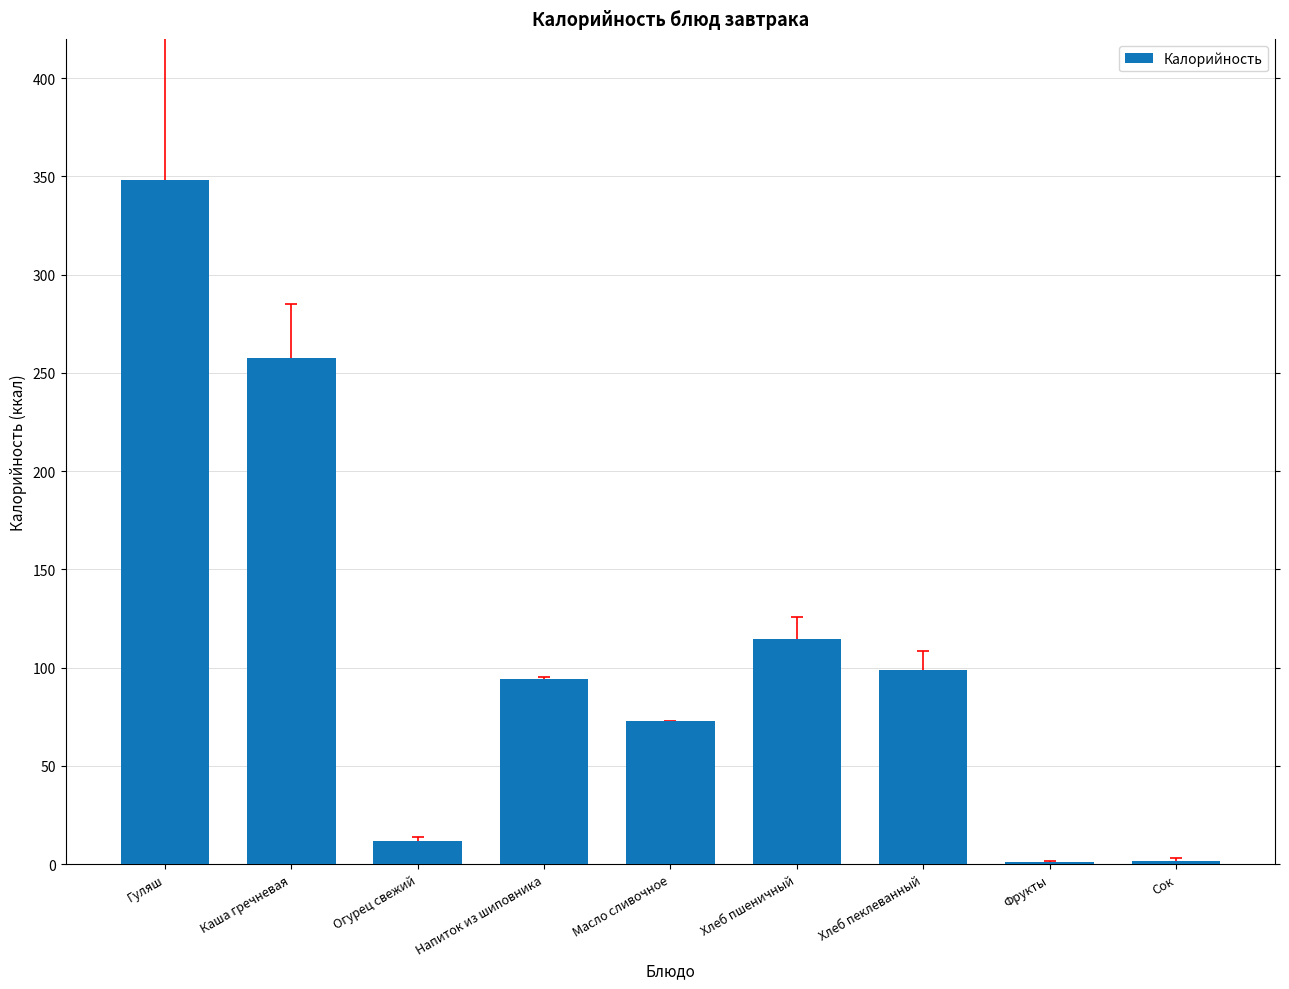

Is it true that the value at Каша гречневая is 257.7?

True